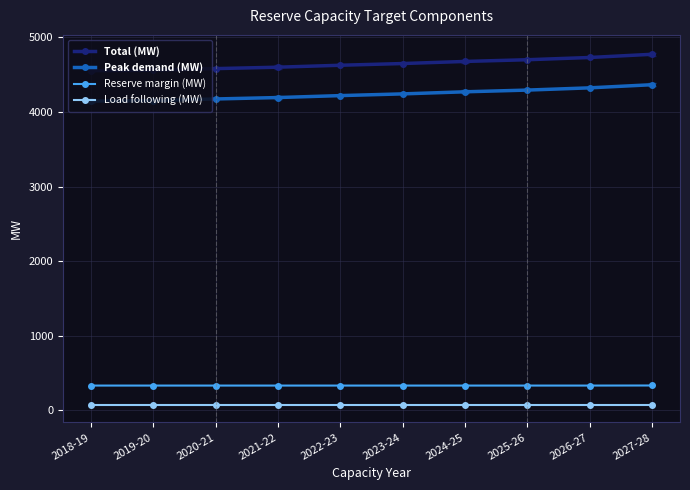

Count the number of data series in this chart.

4